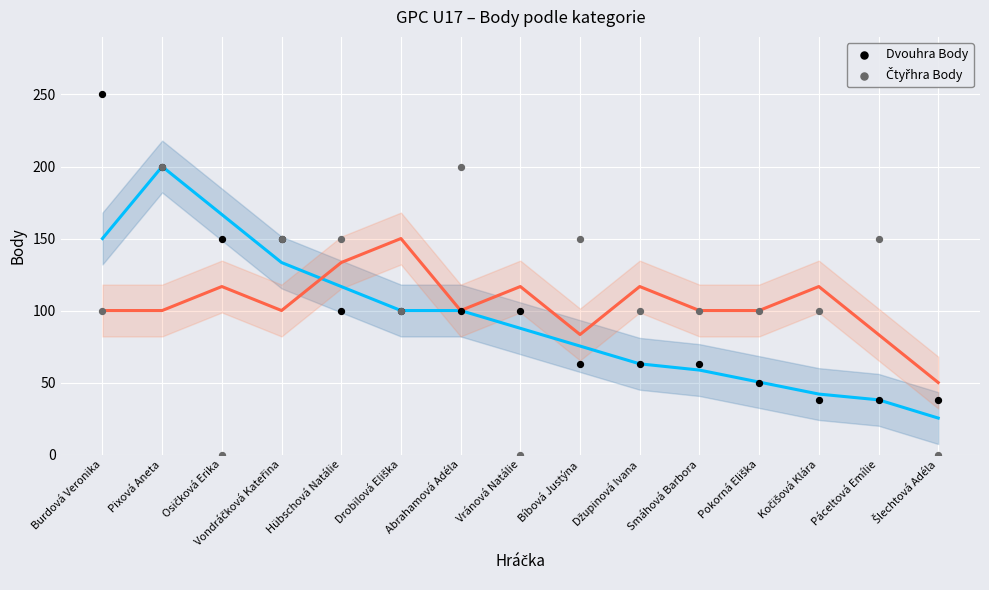

What are all the series names shown in the legend?

Dvouhra Body, Čtyřhra Body